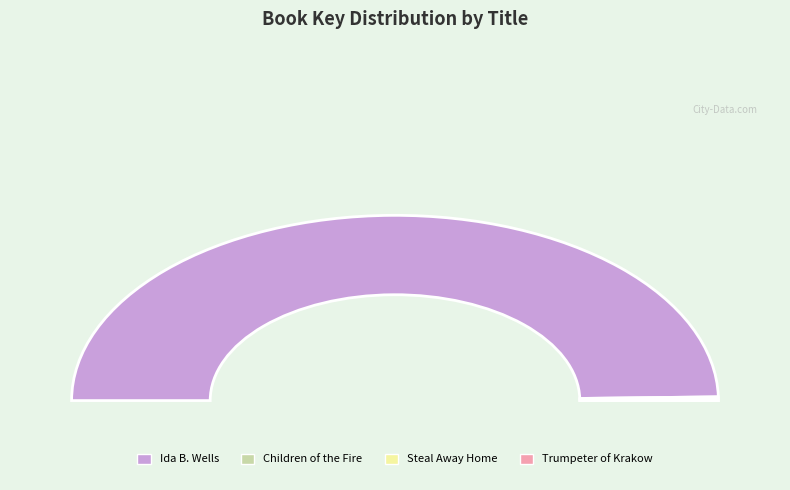

Is there a majority slice in this chart?

Yes